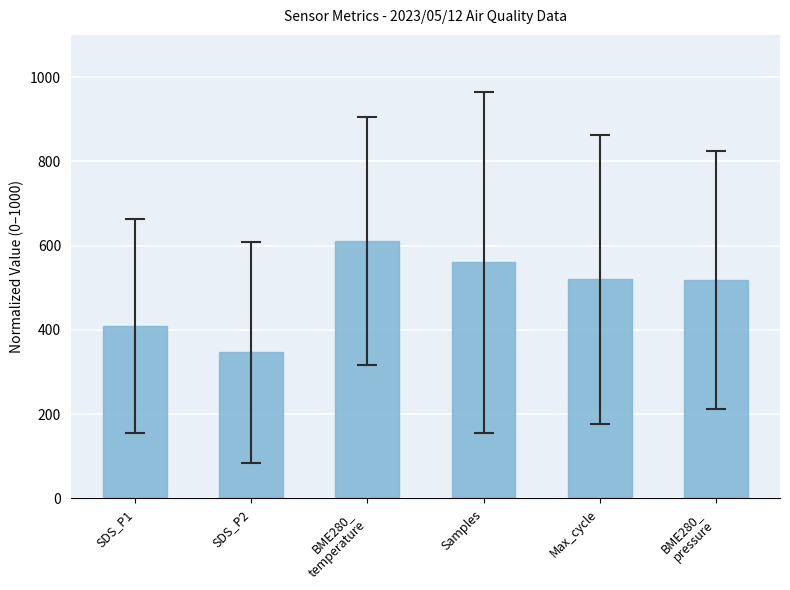

What is the approximate value at SDS_P2?

346.4